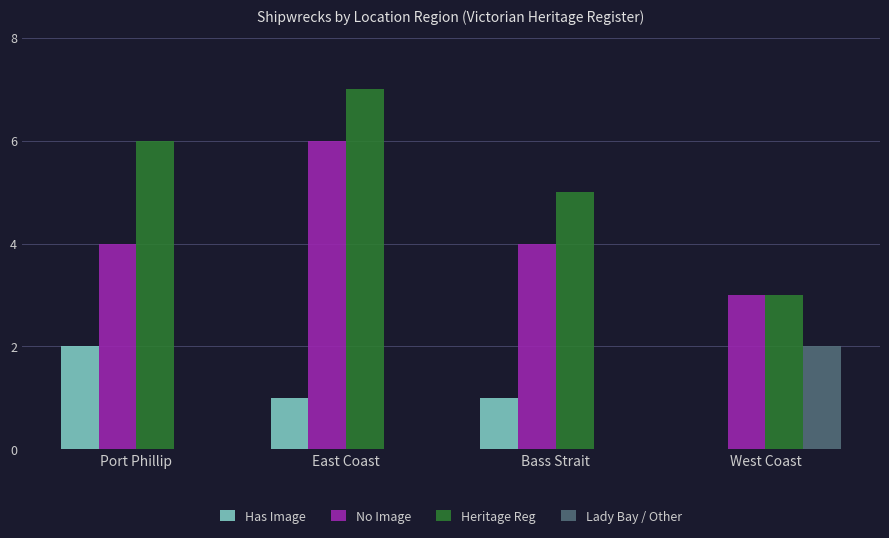

What are all the series names shown in the legend?

Has Image, No Image, Heritage Reg, Lady Bay / Other